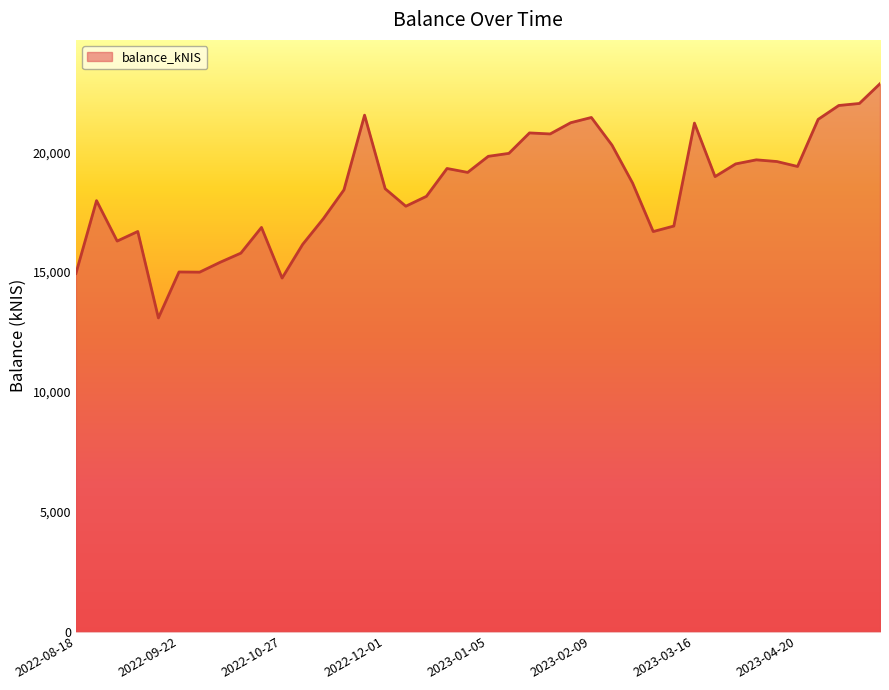

What is the difference between the maximum and minimum values?

9773.5